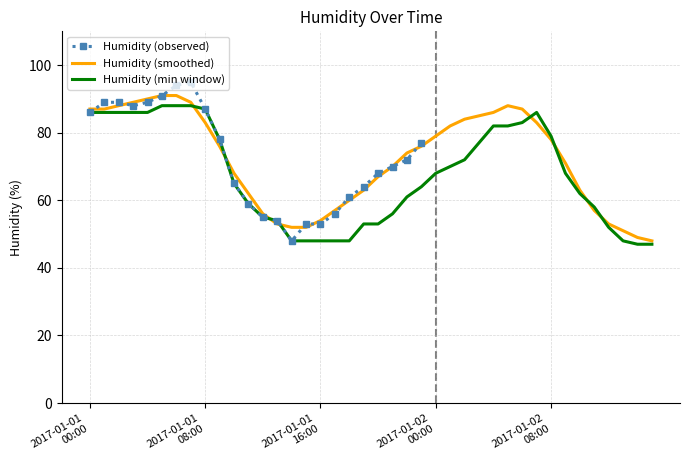

True or false: the data shows 51 at 2017-01-01 06:00.

False